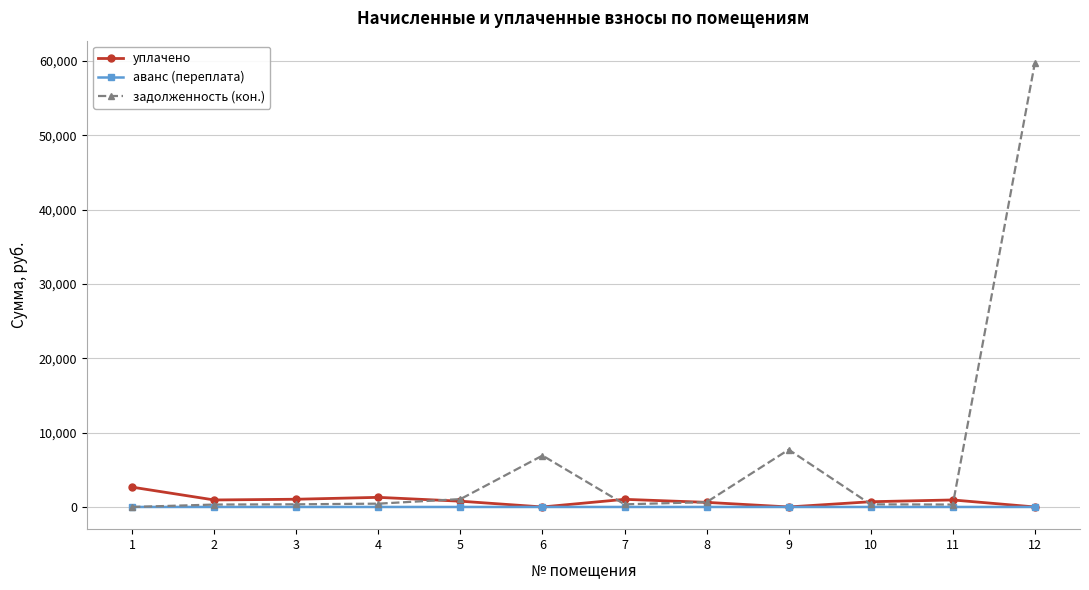

Between 5 and 12, which series saw the biggest shift?

задолженность (кон.)